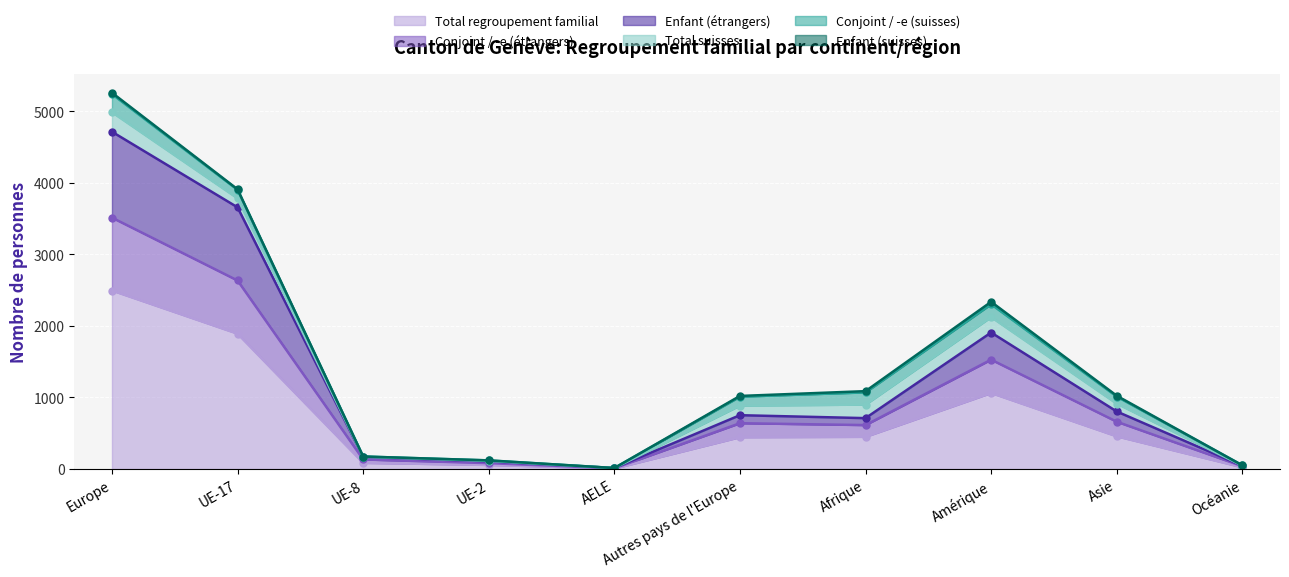

Is it true that Enfant (étrangers) equals 3656 at UE-17?

True